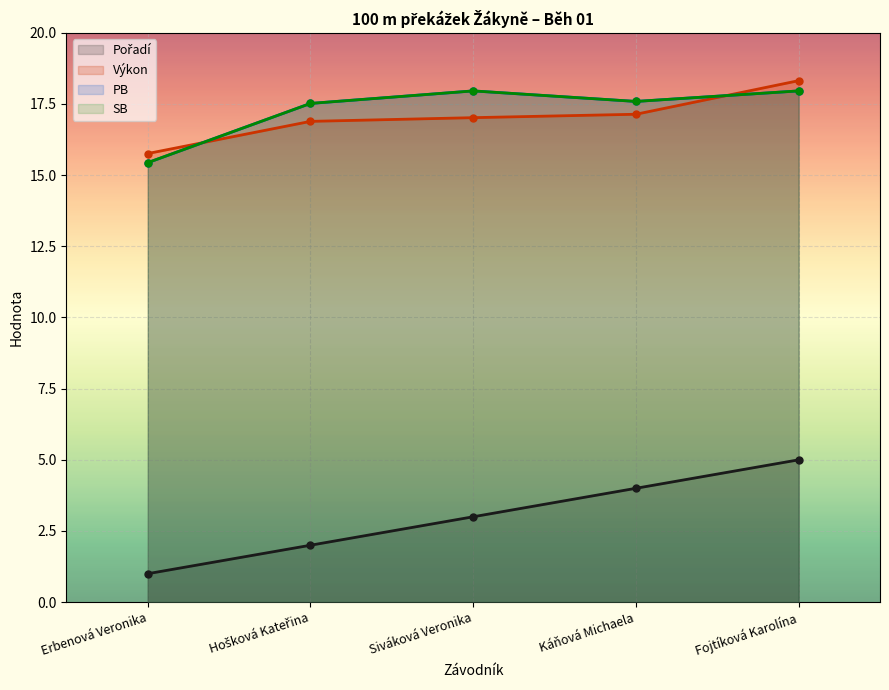

Rank the series by their maximum value, from lowest to highest.

Pořadí, PB, SB, Výkon